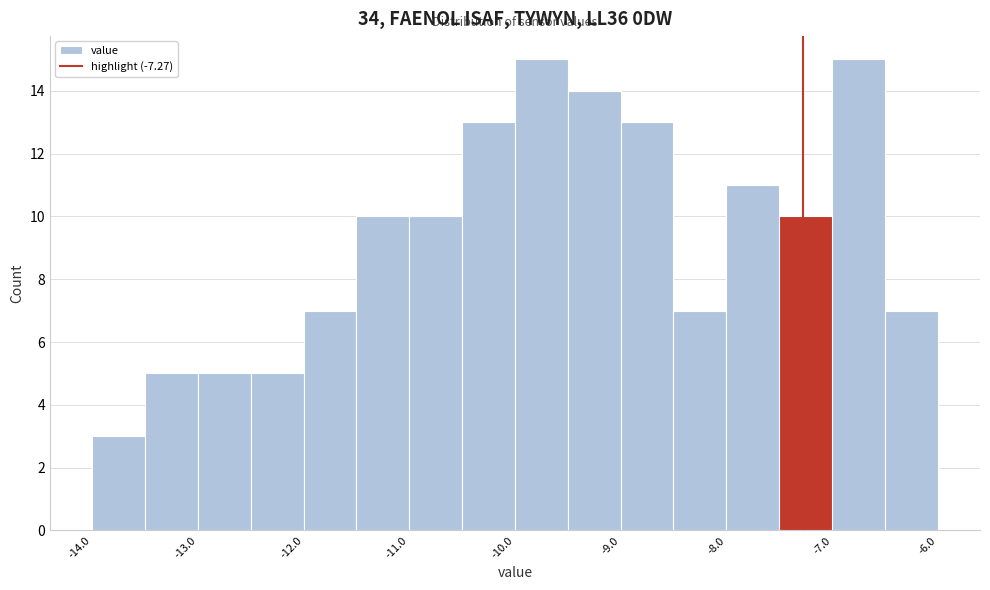

Reading left to right, transcribe this chart: for each bar, give the range it covers on the x-axis and its height. The values are not printed on the chart, so give them approximately, as read against the axis.

-14.0 to -13.5: 3
-13.5 to -13.0: 5
-13.0 to -12.5: 5
-12.5 to -12.0: 5
-12.0 to -11.5: 7
-11.5 to -11.0: 10
-11.0 to -10.5: 10
-10.5 to -10.0: 13
-10.0 to -9.5: 15
-9.5 to -9.0: 14
-9.0 to -8.5: 13
-8.5 to -8.0: 7
-8.0 to -7.5: 11
-7.5 to -7.0: 10
-7.0 to -6.5: 15
-6.5 to -6.0: 7